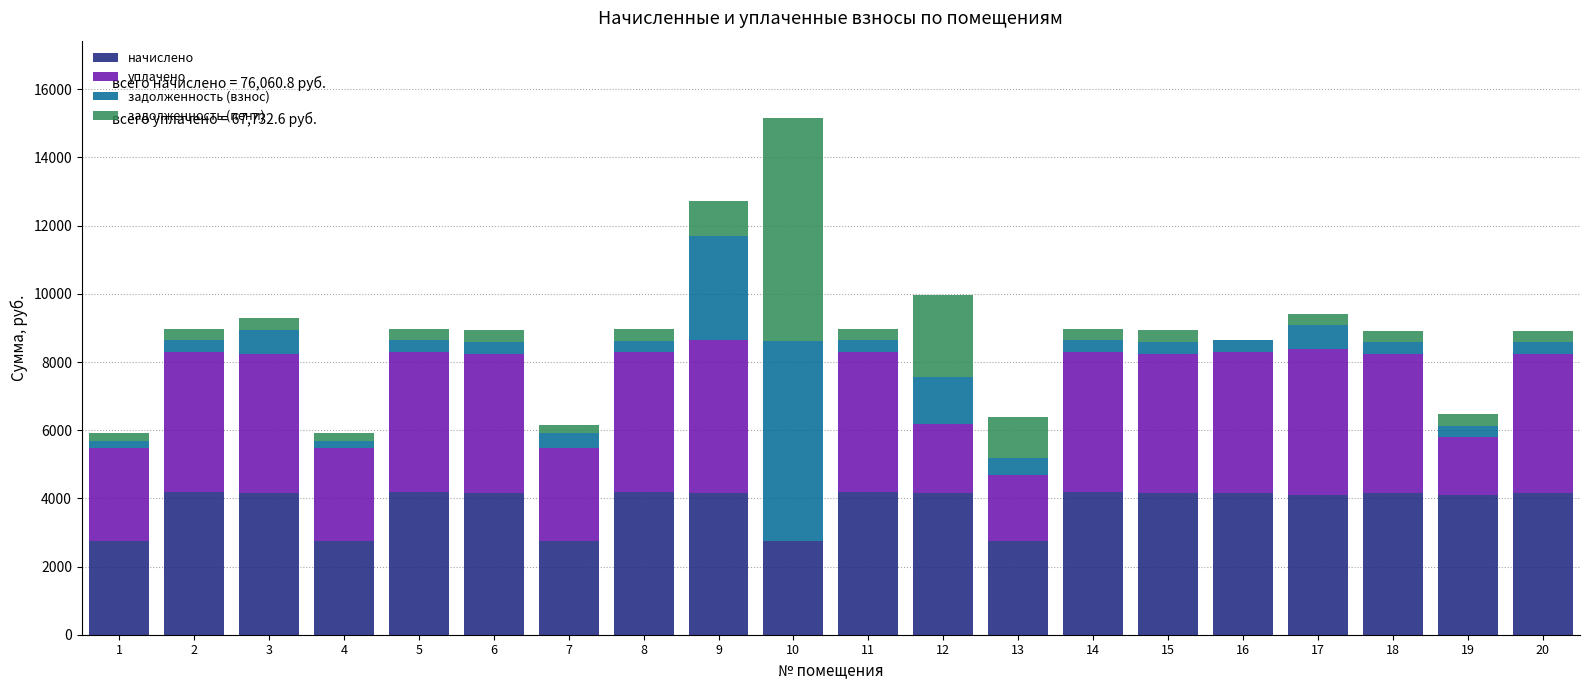

What is the maximum value for начислено?

4176.0